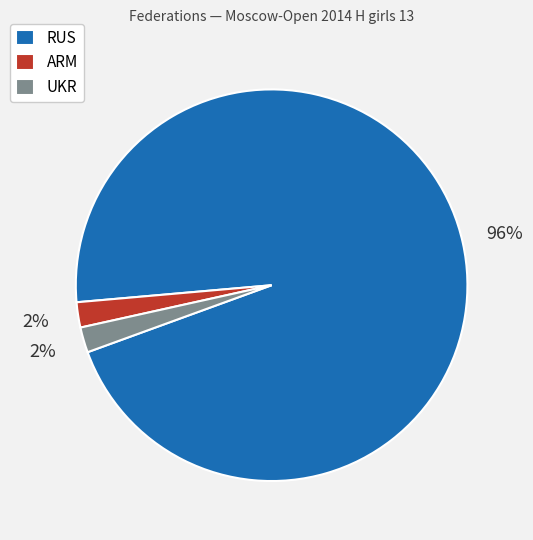

To the nearest percent, what portion does ARM represent?

2%